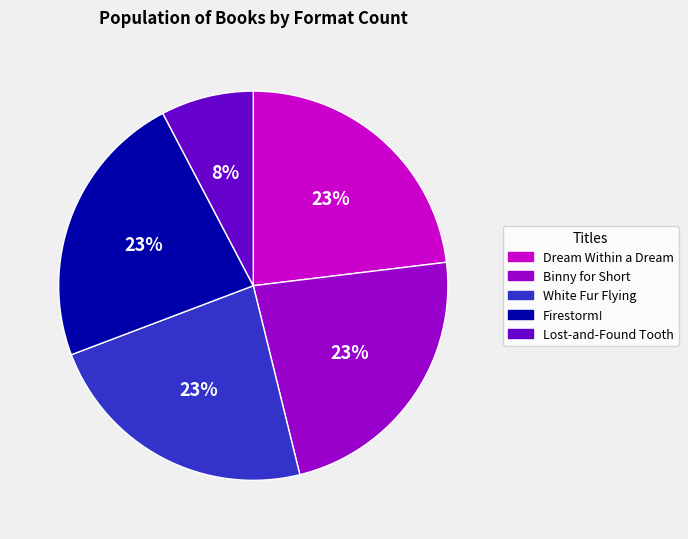

What percentage is the White Fur Flying slice, to the nearest percent?

23%